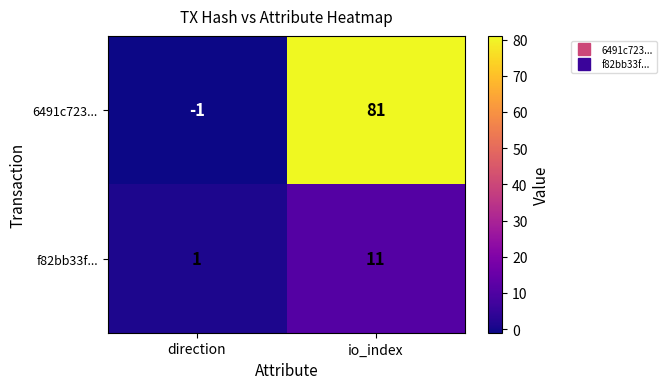

Which series changed the most between direction and io_index?

6491c723...